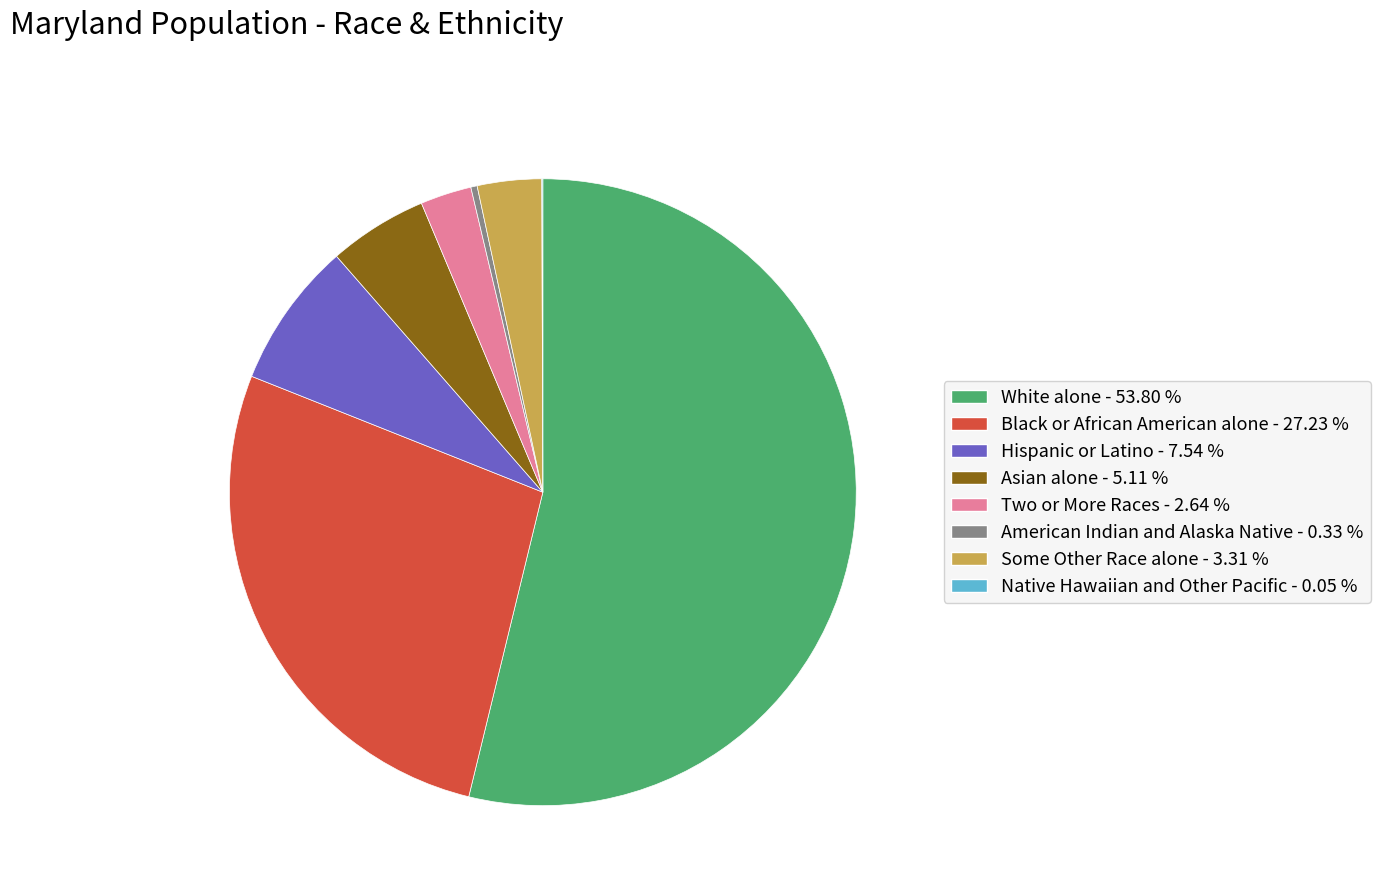

Is Hispanic or Latino - 7.54 % the majority of the pie?

No